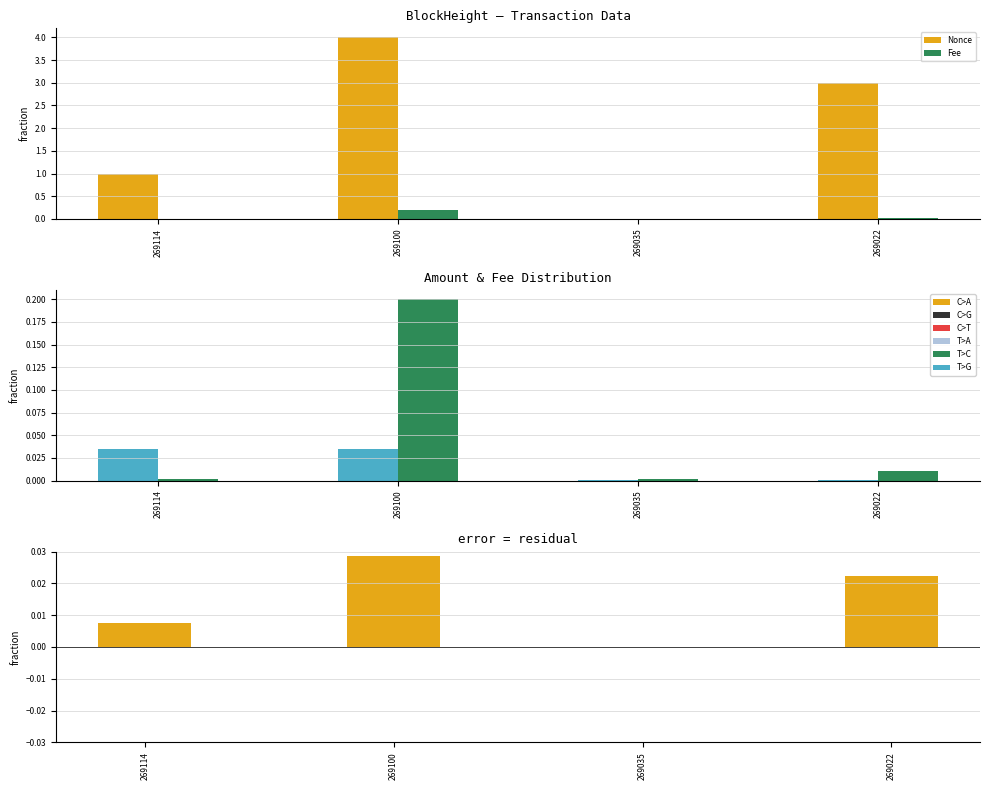

Is it true that Amount equals 0.0 at 269022?

True